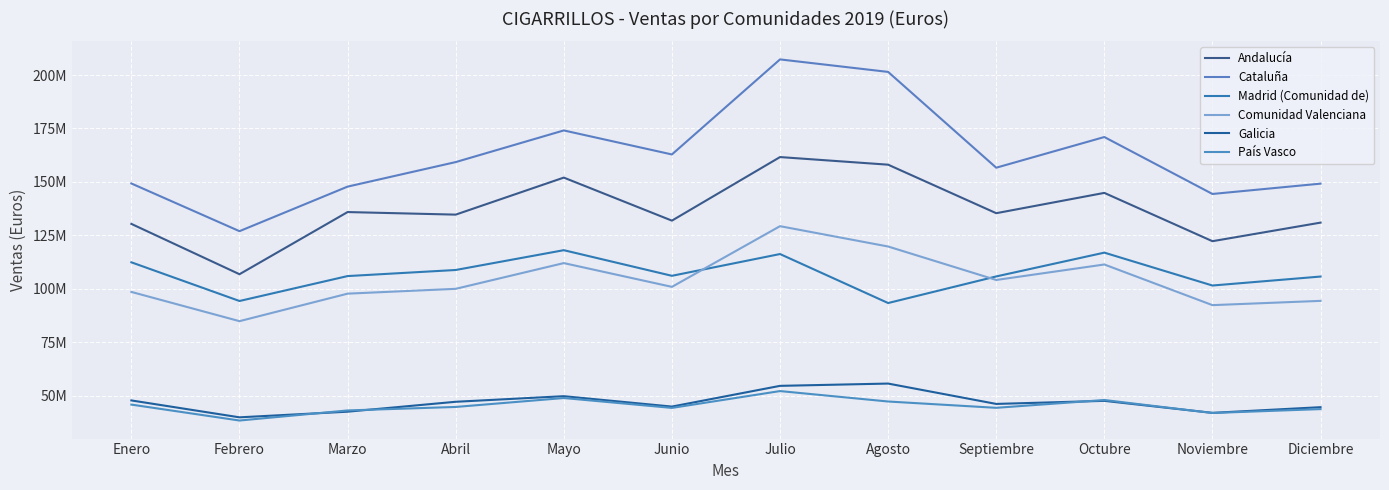

Where is the first local minimum for Comunidad Valenciana?

Febrero